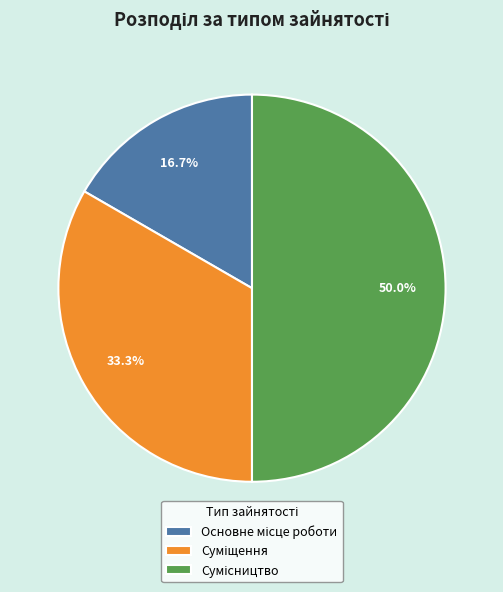

What is the ratio of the value at Основне місце роботи to the value at Сумісництво?

0.3